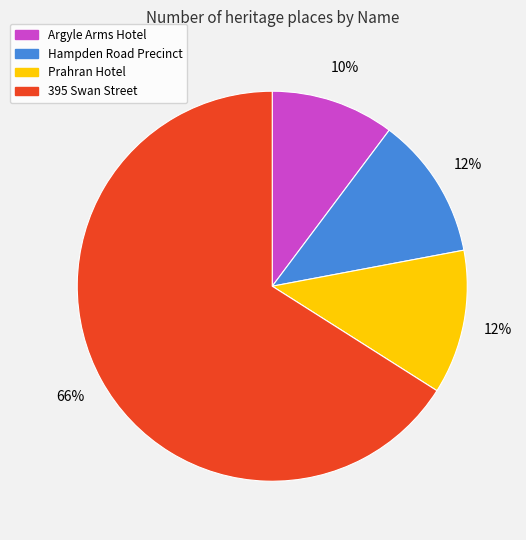

True or false: 395 Swan Street accounts for 52% of the total.

False